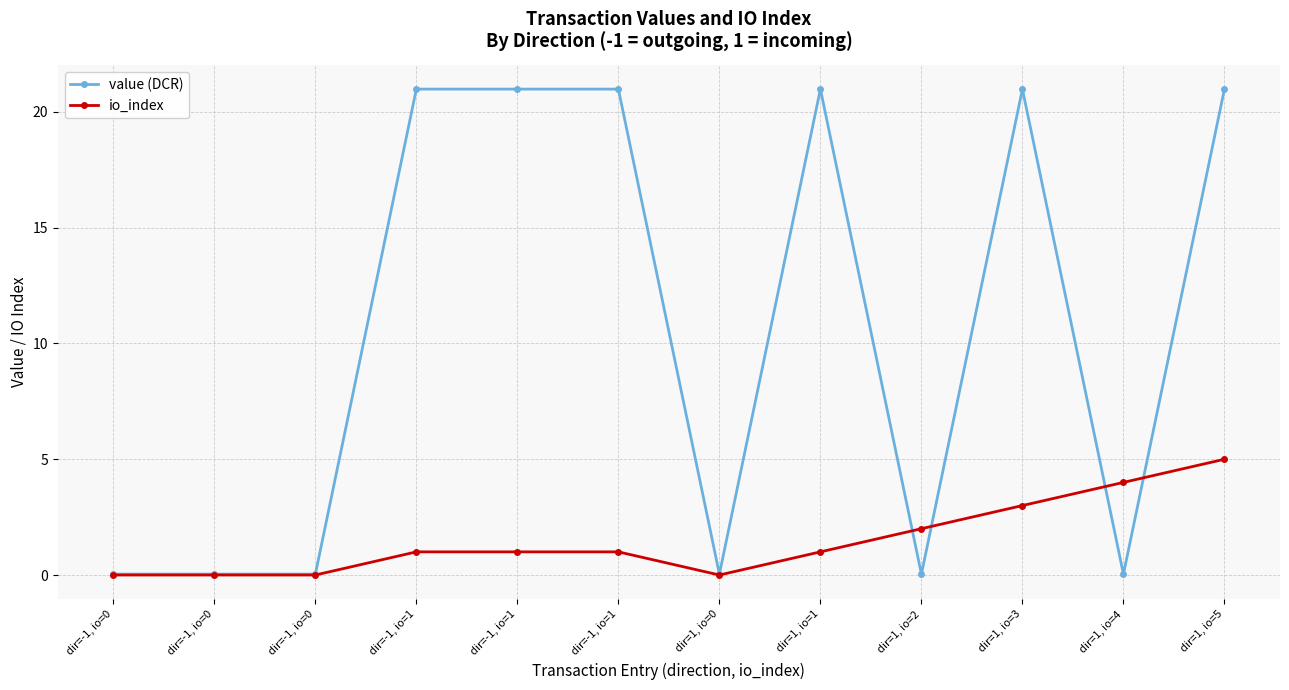

At how many categories does at least one series exceed 11?

6